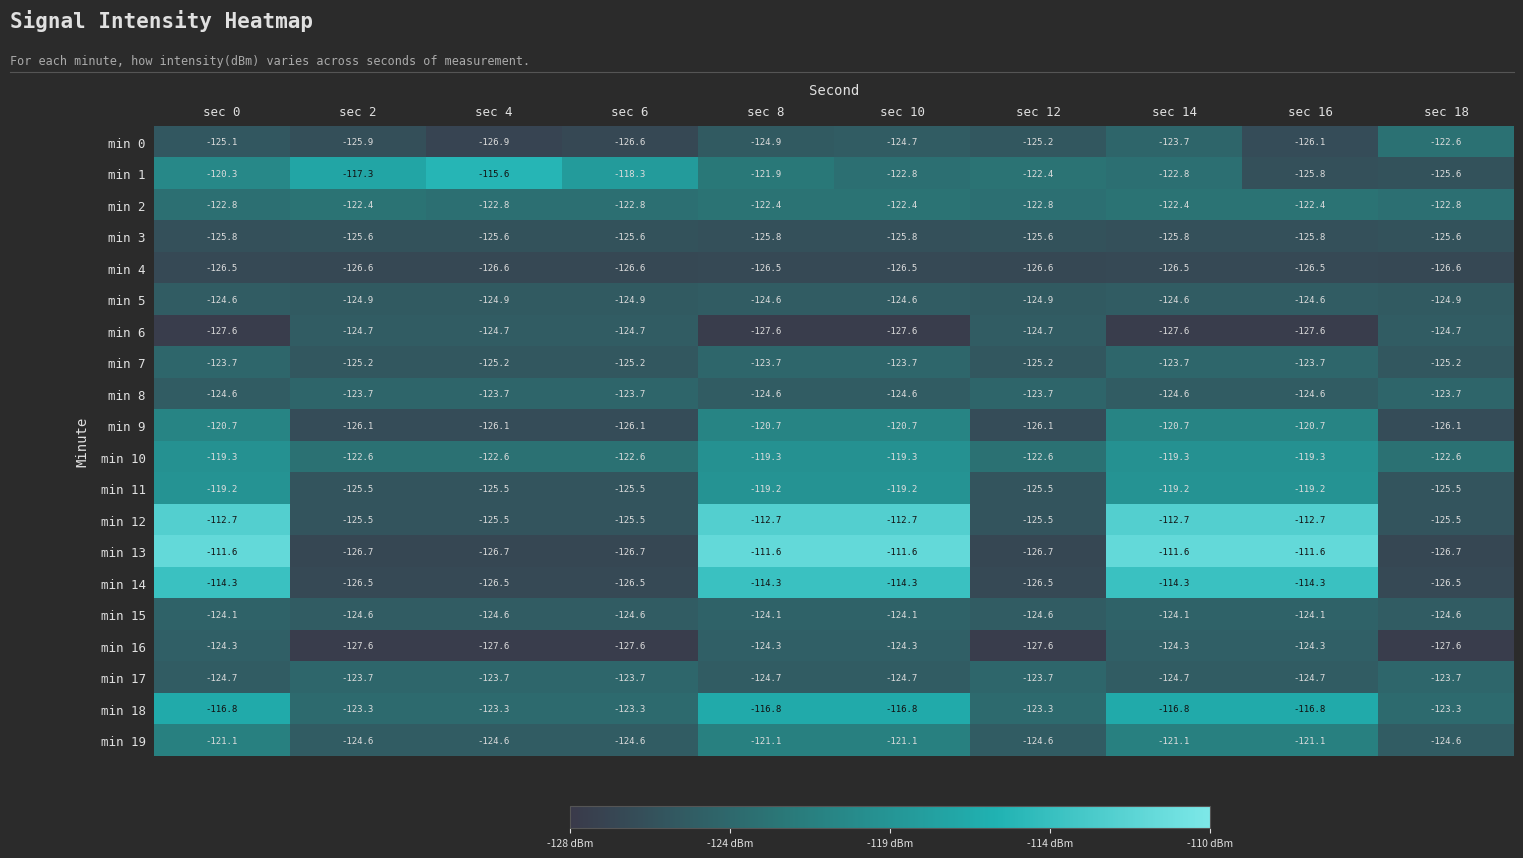

What is the minimum value shown in the chart?

-127.6